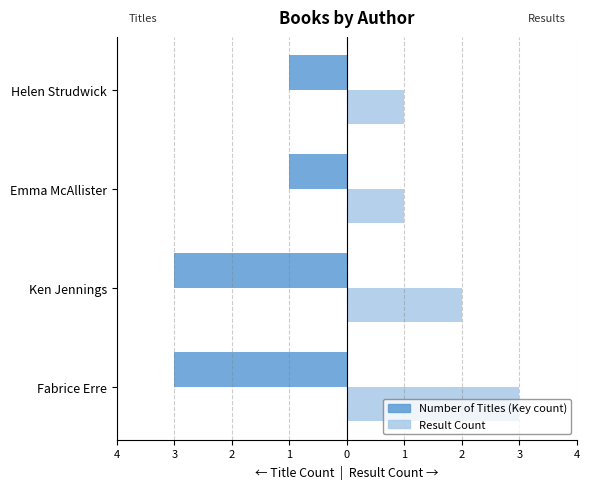

What are all the series names shown in the legend?

Number of Titles (Key count), Result Count